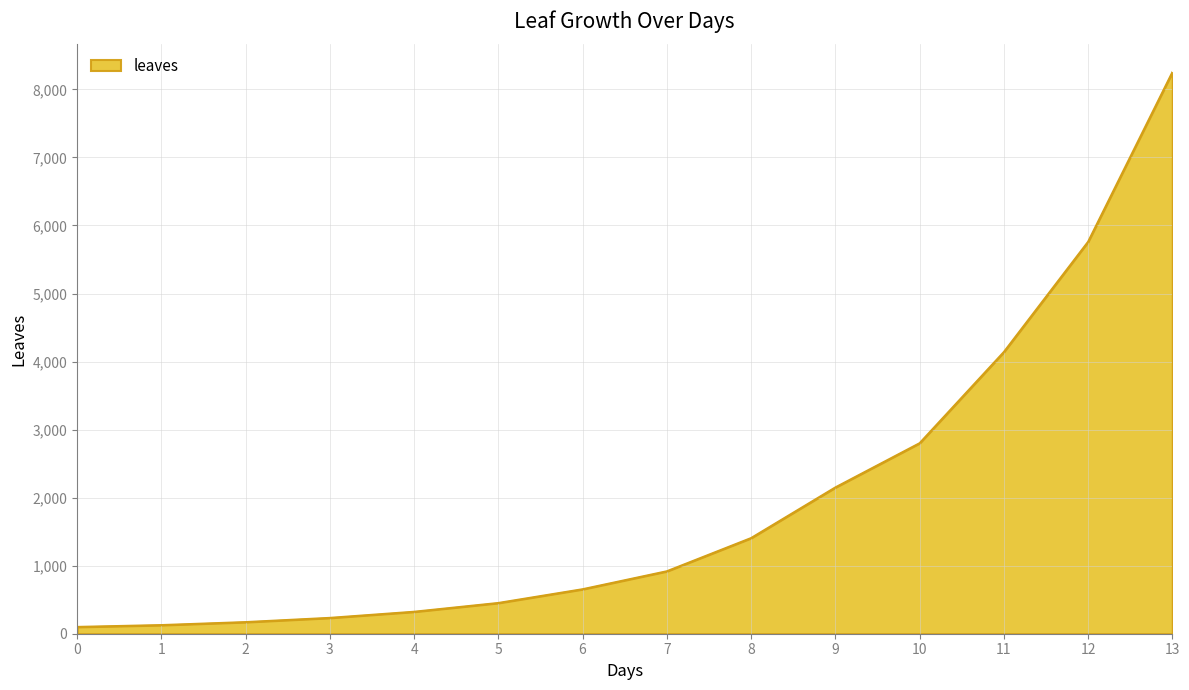

What is the change in value from 3 to 8?

+1173